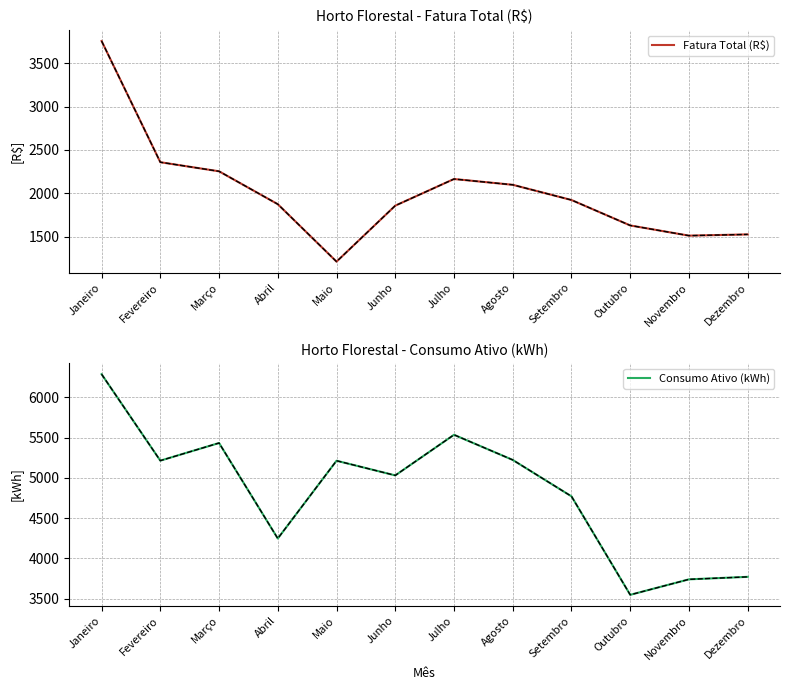

Which series has the widest spread of values?

Consumo Ativo (kWh)